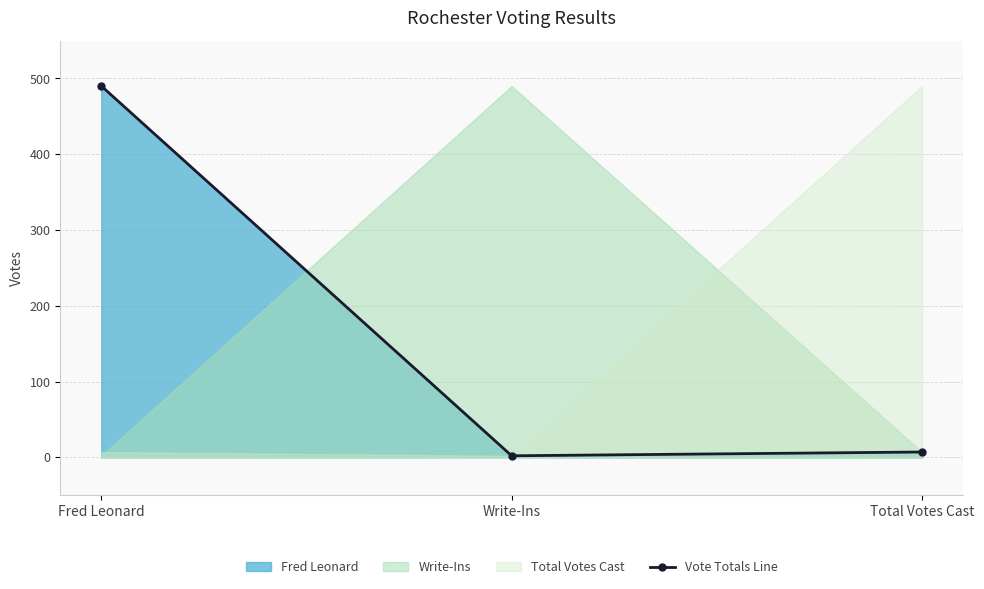

How many lines are shown in the chart?

1